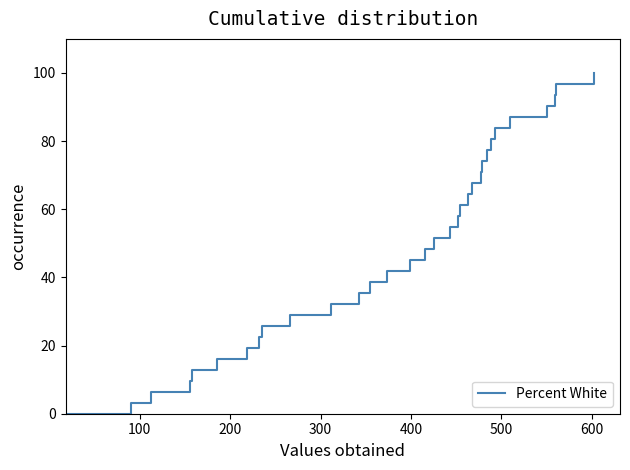

Is this an area chart (filled region under the line)?

No